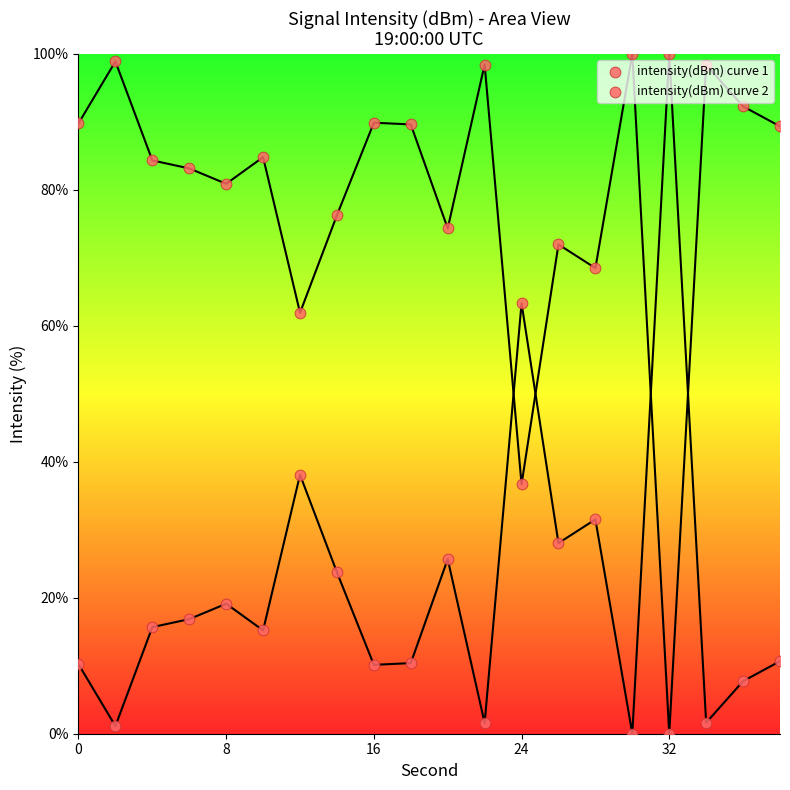

Which series has the widest spread of Y values?

intensity(dBm) curve 1